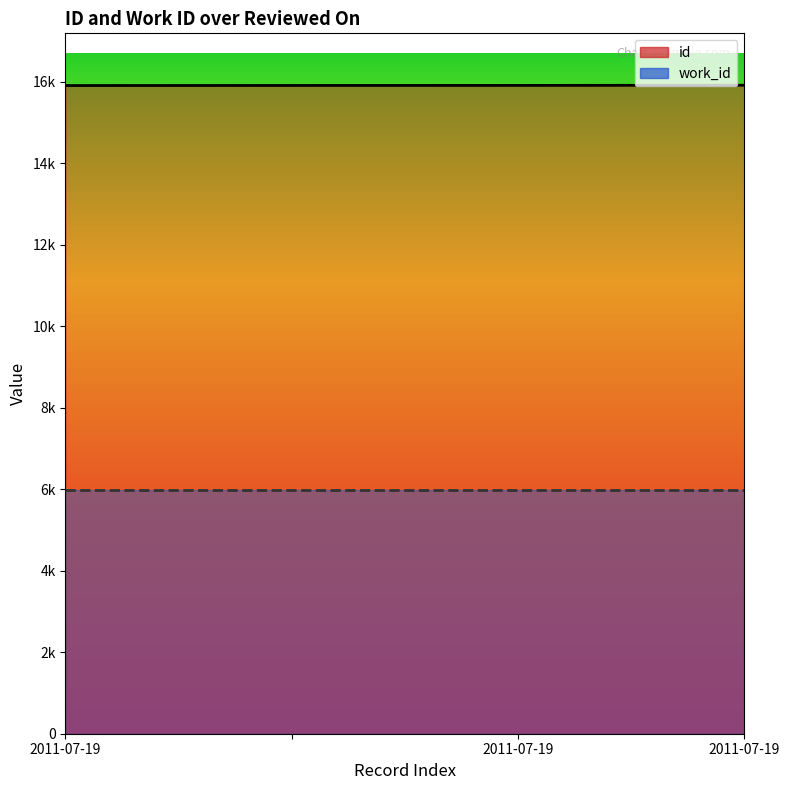

Which label corresponds to the smallest value in the chart?

2011-07-19